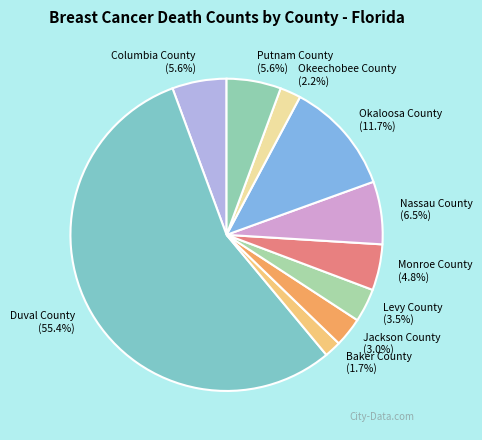

True or false: Okaloosa County accounts for 12% of the total.

True